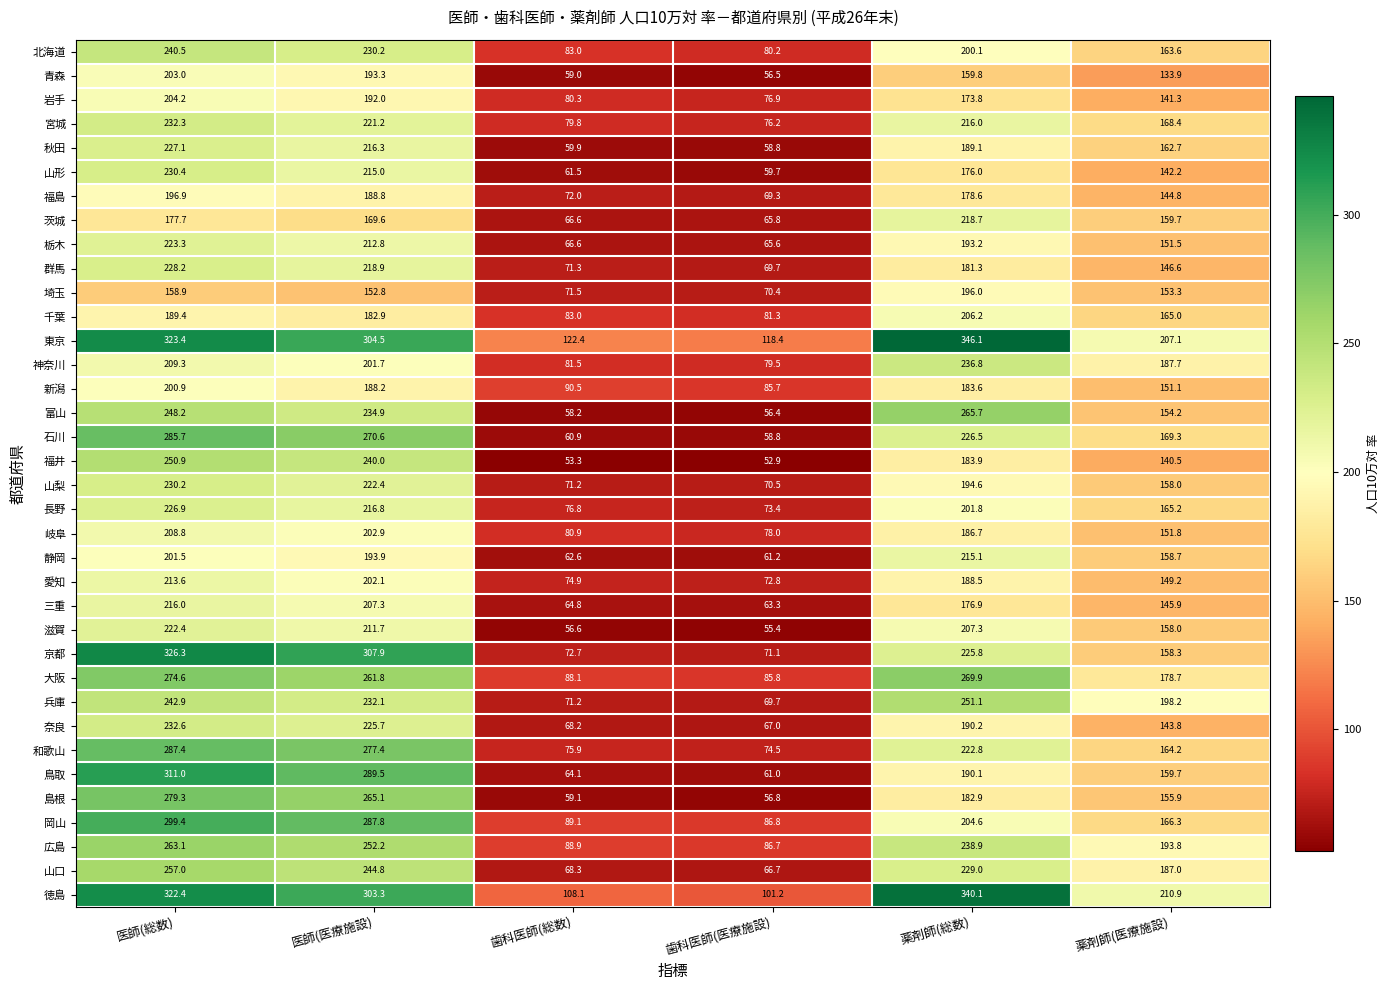

Which series has the largest range (max minus min)?

京都